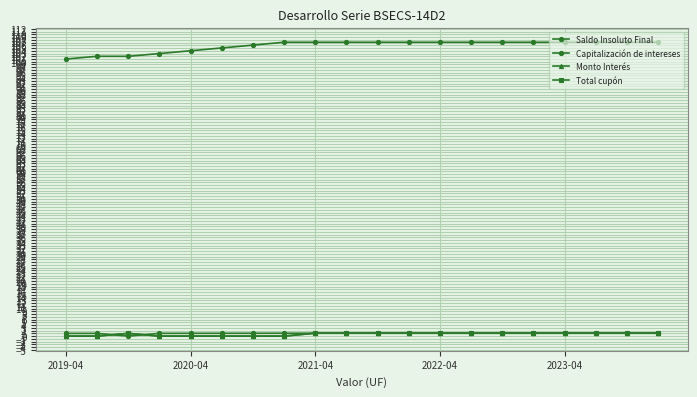

True or false: Monto Interés and Capitalización de intereses cross at least once.

True